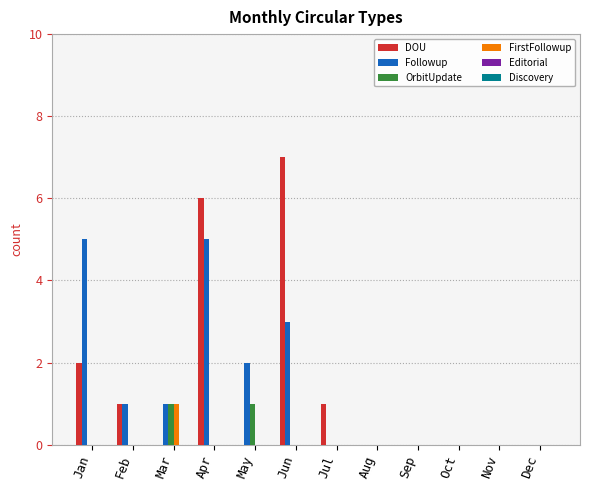

What is the sum of all OrbitUpdate values?

2